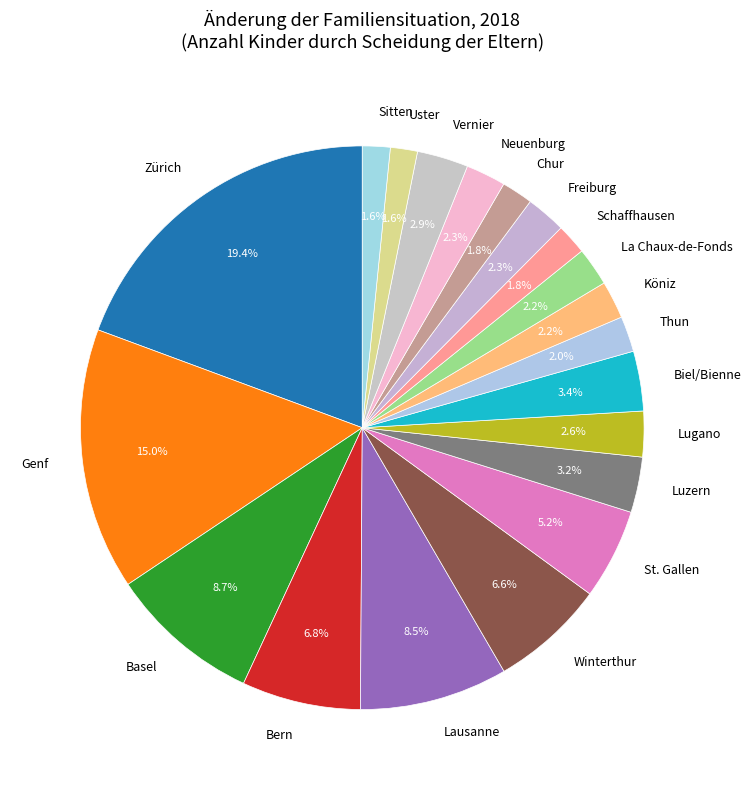

What is the ratio of the value at Neuenburg to the value at St. Gallen?

0.4